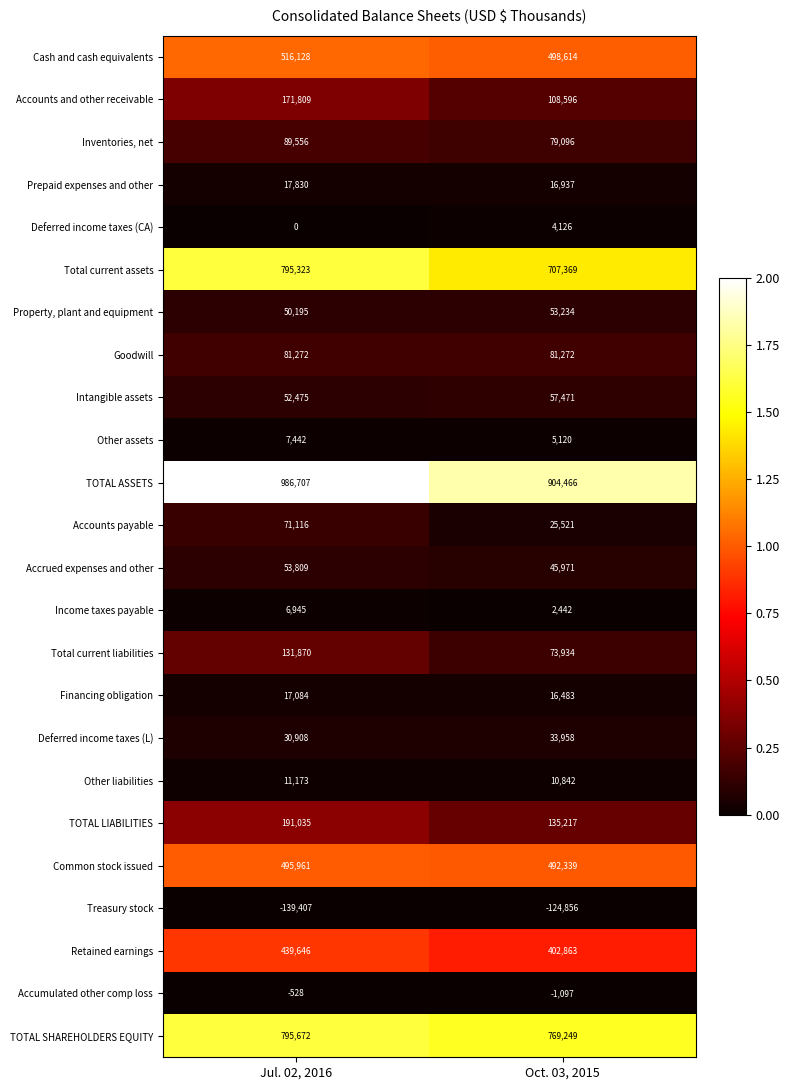

The value of Accumulated other comp loss at Jul. 02, 2016 is -229. True or false?

False